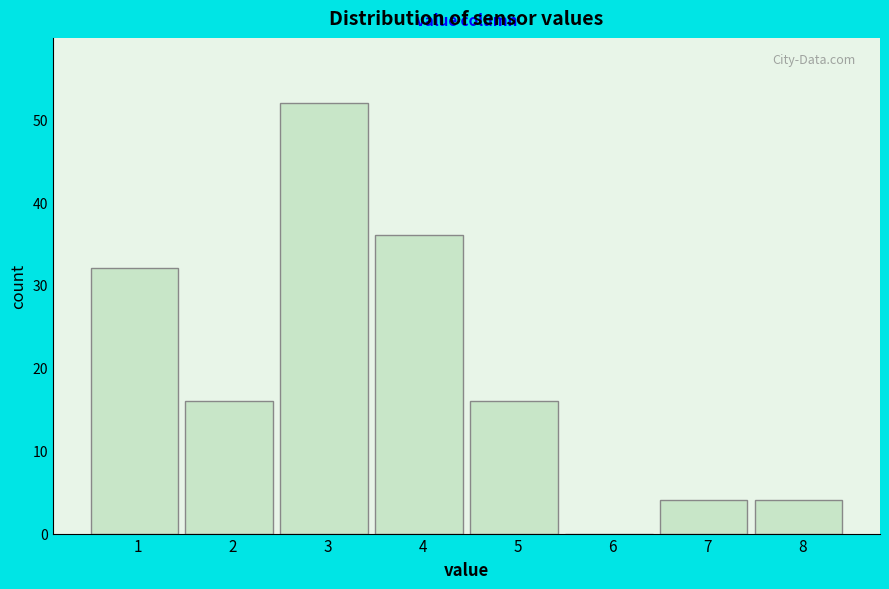

Reading left to right, what are all the values shown in this chart?

1=32	2=16	3=52	4=36	5=16	6=0	7=4	8=4